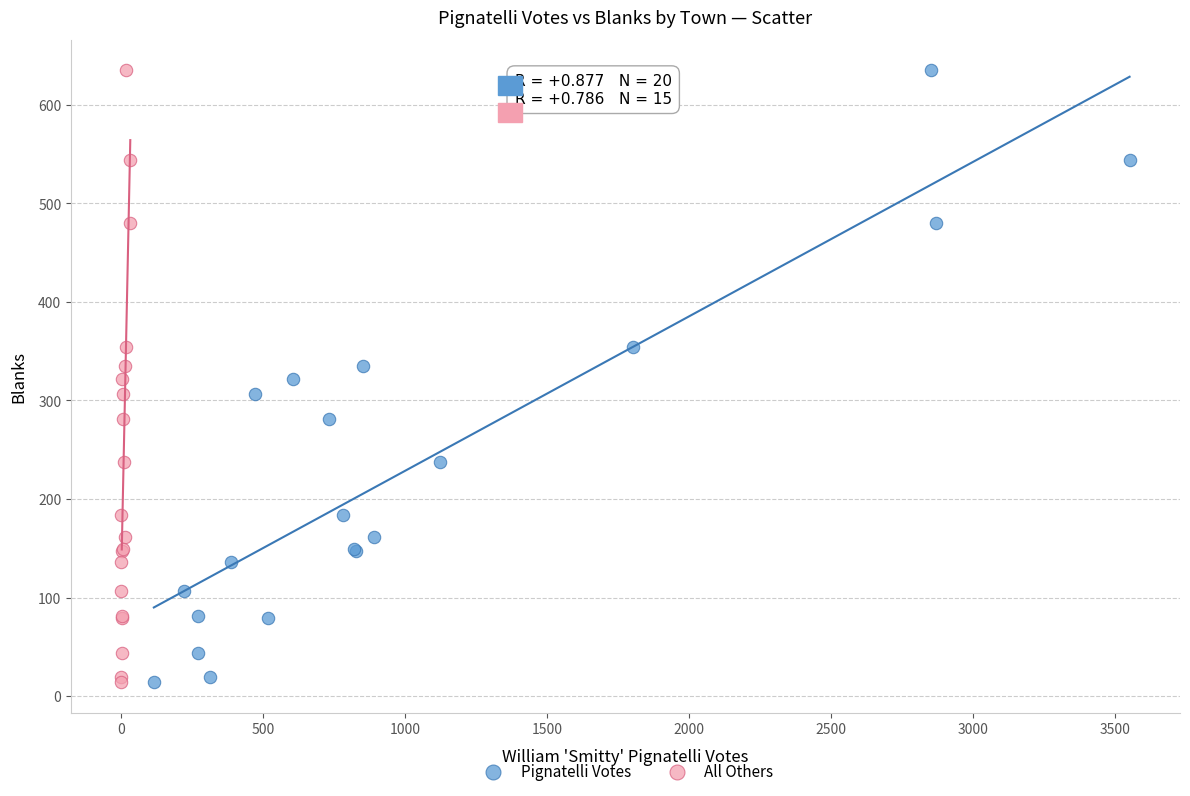

What are all the series names shown in the legend?

Pignatelli Votes, All Others